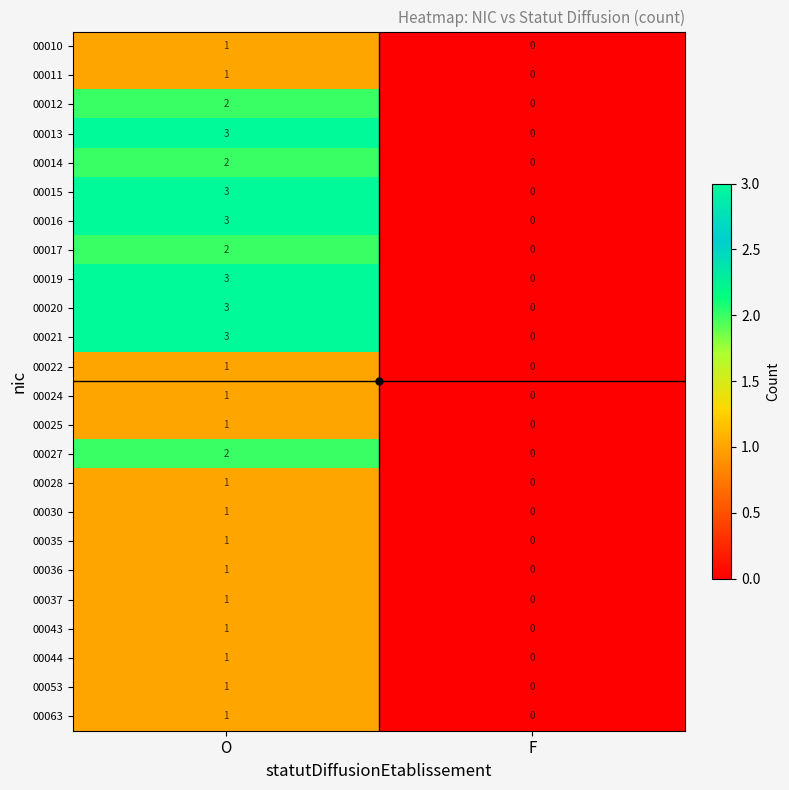

True or false: 00053 has a value of 1 at O.

True